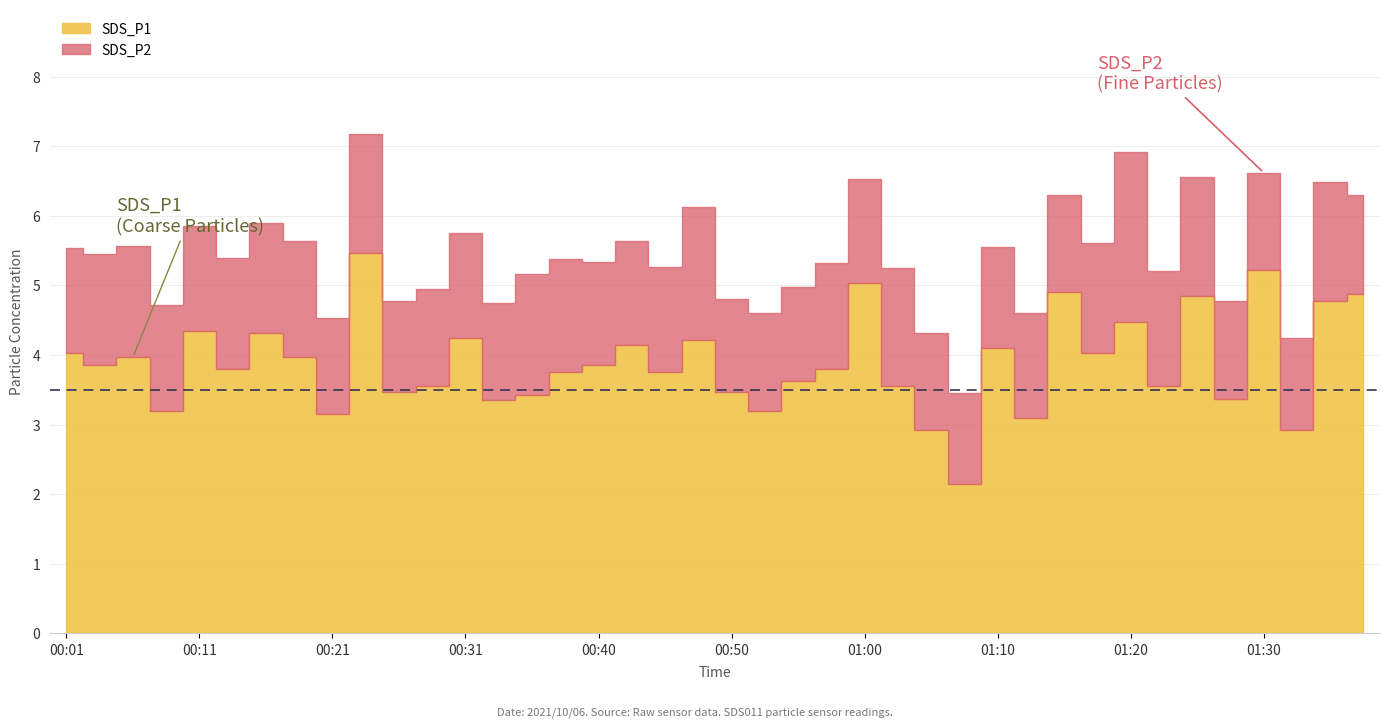

Reading left to right, list all the values displayed in this chart.

SDS_P1: 4.0	3.9	4.0	3.2	4.3	3.8	4.3	4.0	3.1	5.5	3.5	3.5	4.2	3.4	3.4	3.8	3.9	4.2	3.8	4.2	3.5	3.2	3.6	3.8	5.0	3.5	2.9	2.1	4.1	3.1	4.9	4.0	4.5	3.5	4.8	3.4	5.2	2.9	4.8	4.9
SDS_P2: 1.5	1.6	1.6	1.5	1.5	1.6	1.6	1.7	1.4	1.7	1.3	1.4	1.5	1.4	1.8	1.6	1.5	1.5	1.5	1.9	1.3	1.4	1.4	1.5	1.5	1.7	1.4	1.3	1.4	1.5	1.4	1.6	2.5	1.6	1.7	1.4	1.4	1.3	1.7	1.4